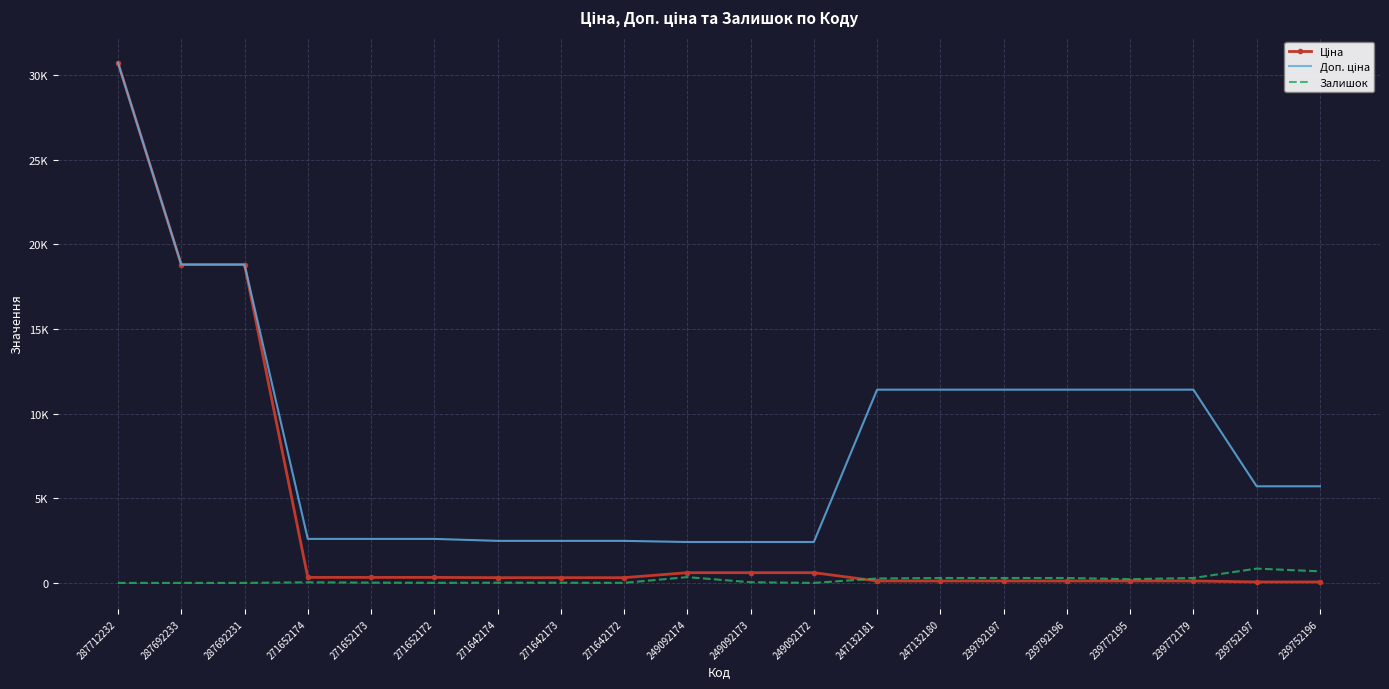

At how many categories does at least one series exceed 1631?

20